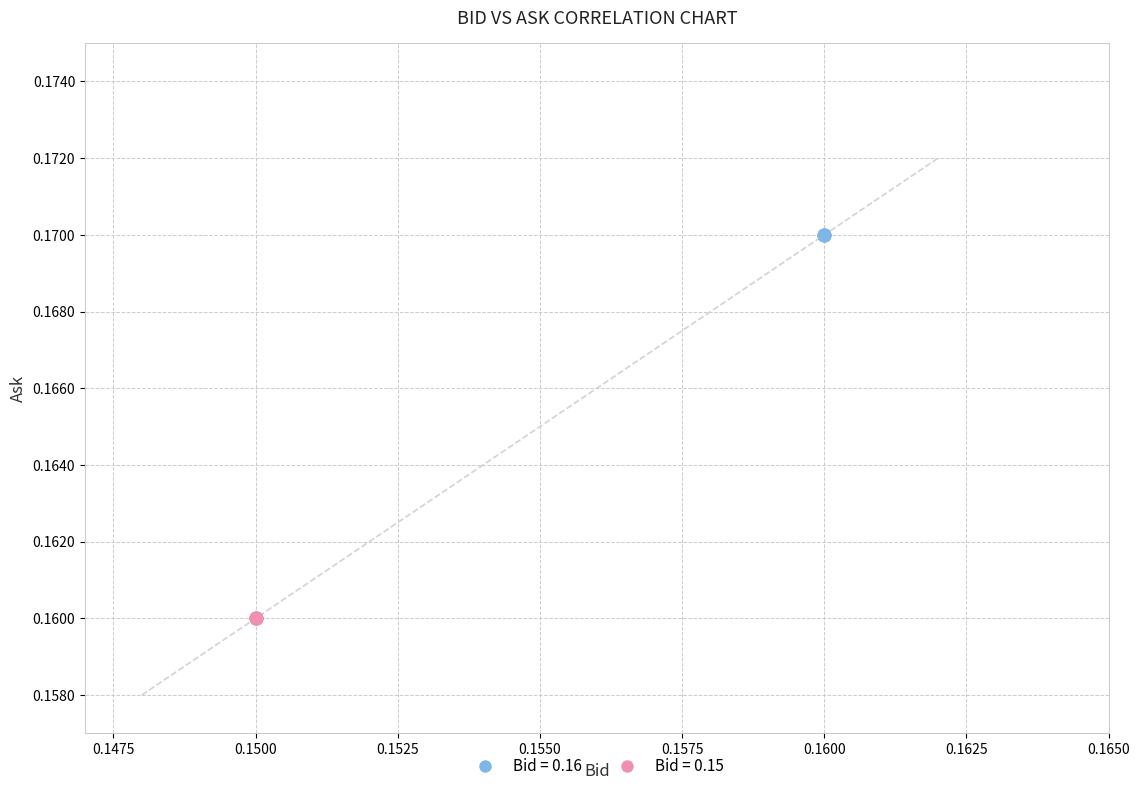

Which series reaches the minimum Y coordinate?

Bid = 0.15